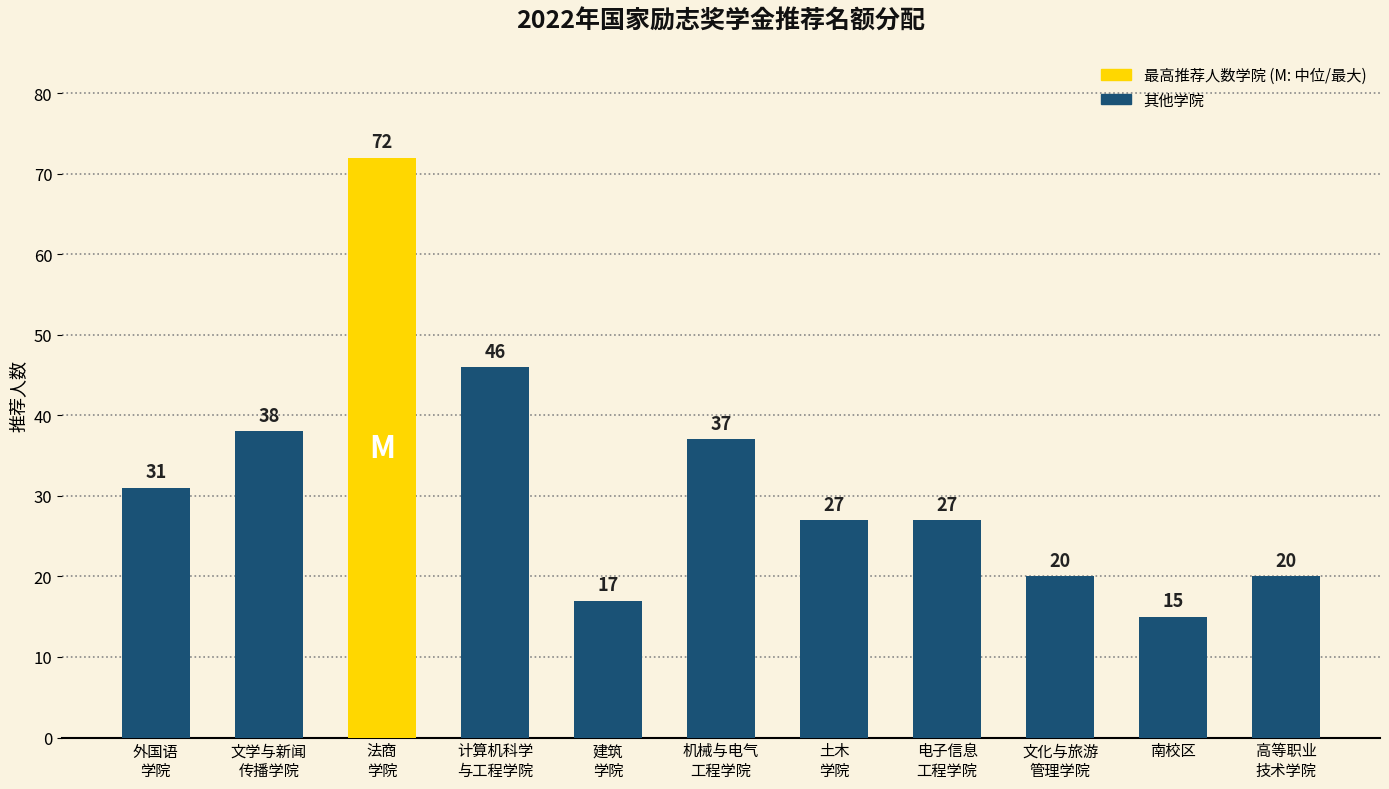

What is the difference between the maximum and minimum values?

57